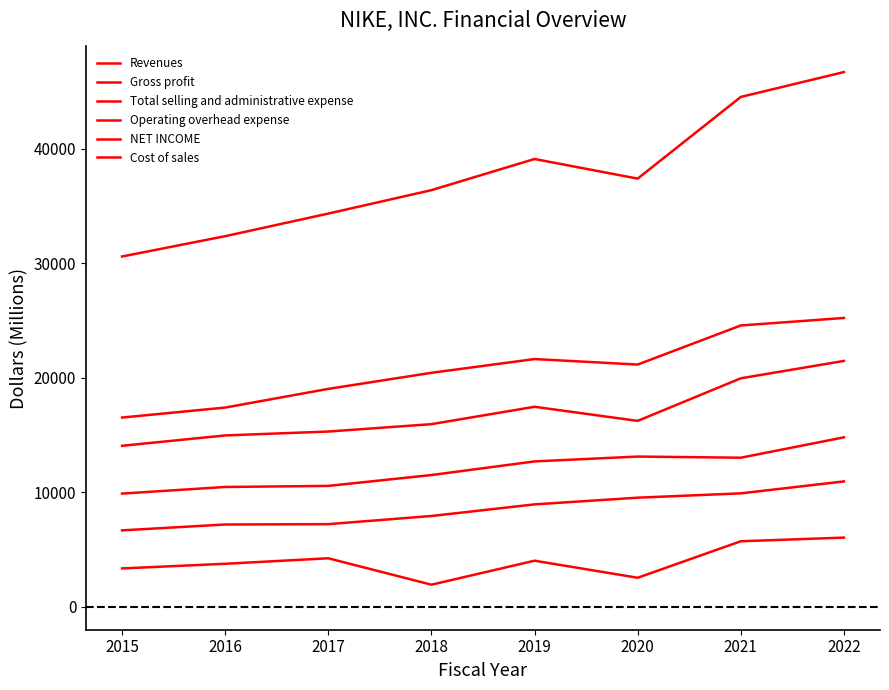

How many lines are shown in the chart?

6